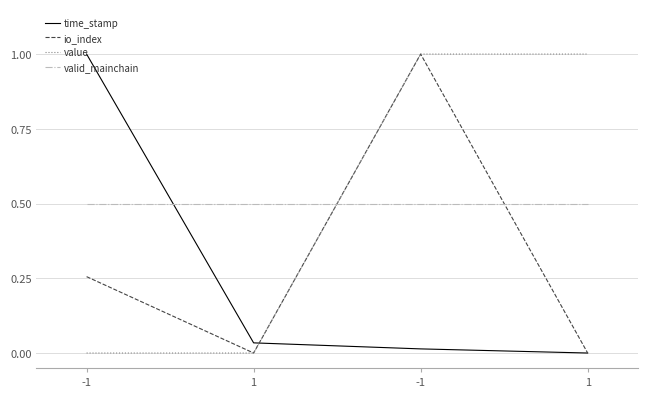

Where is the first local minimum for io_index?

1